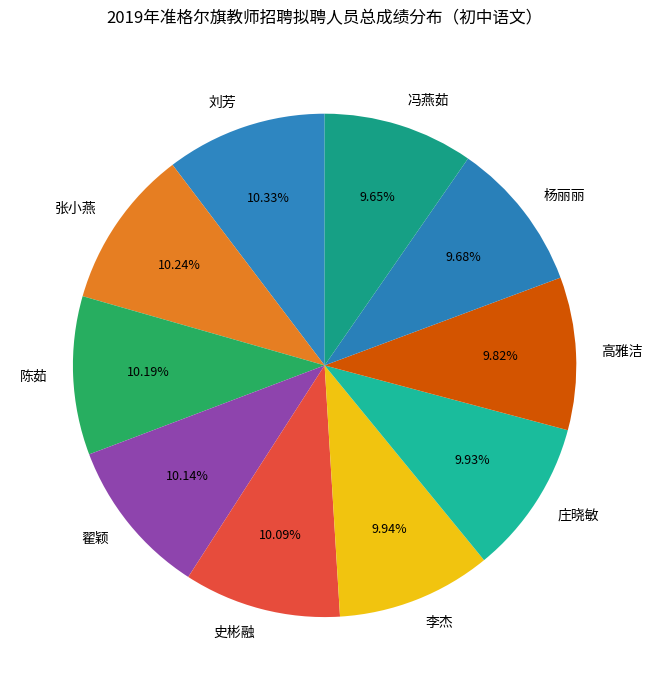

Is it true that 高雅洁 is 4% of the pie?

False